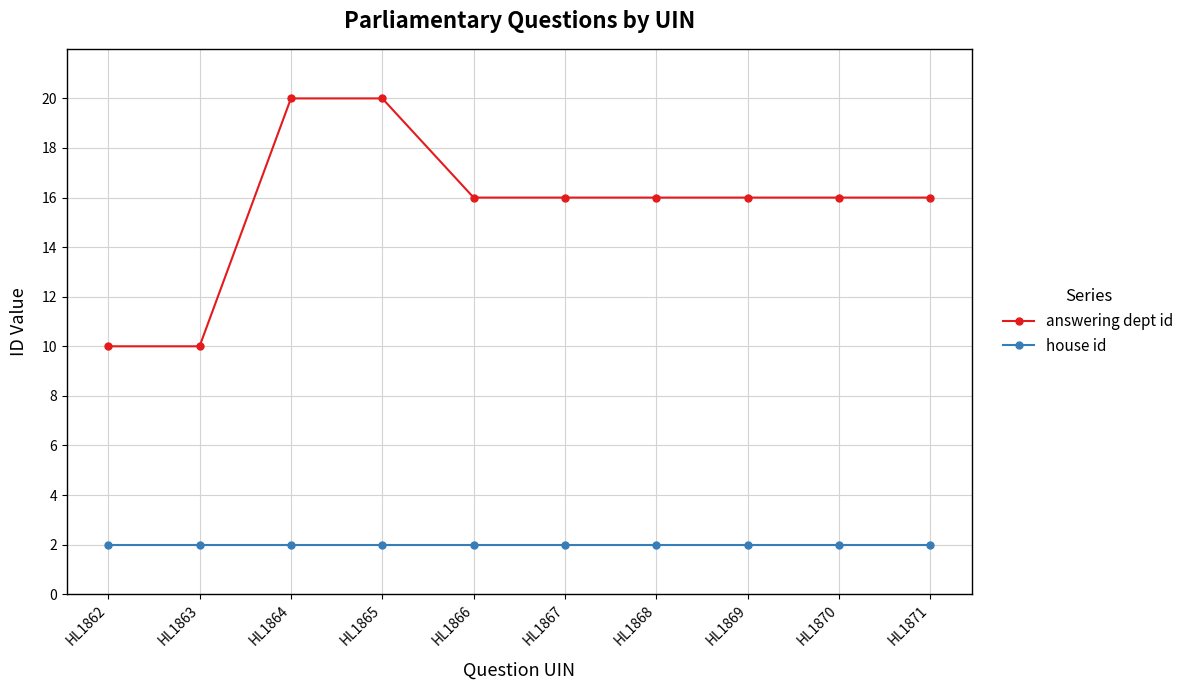

The answering dept id series shows 8 at HL1866. True or false?

False